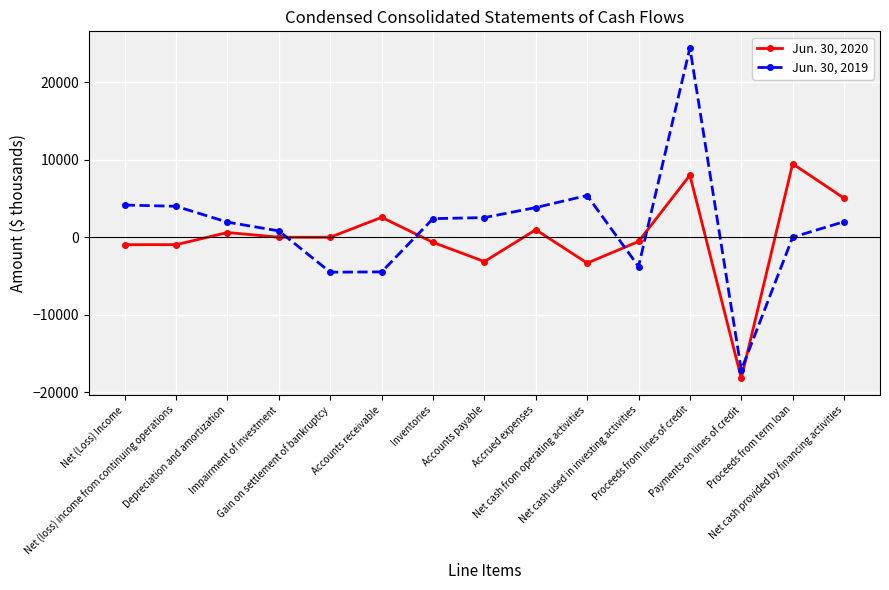

What value does the Jun. 30, 2020 series have at Net (Loss) Income, to the nearest 10?

-960